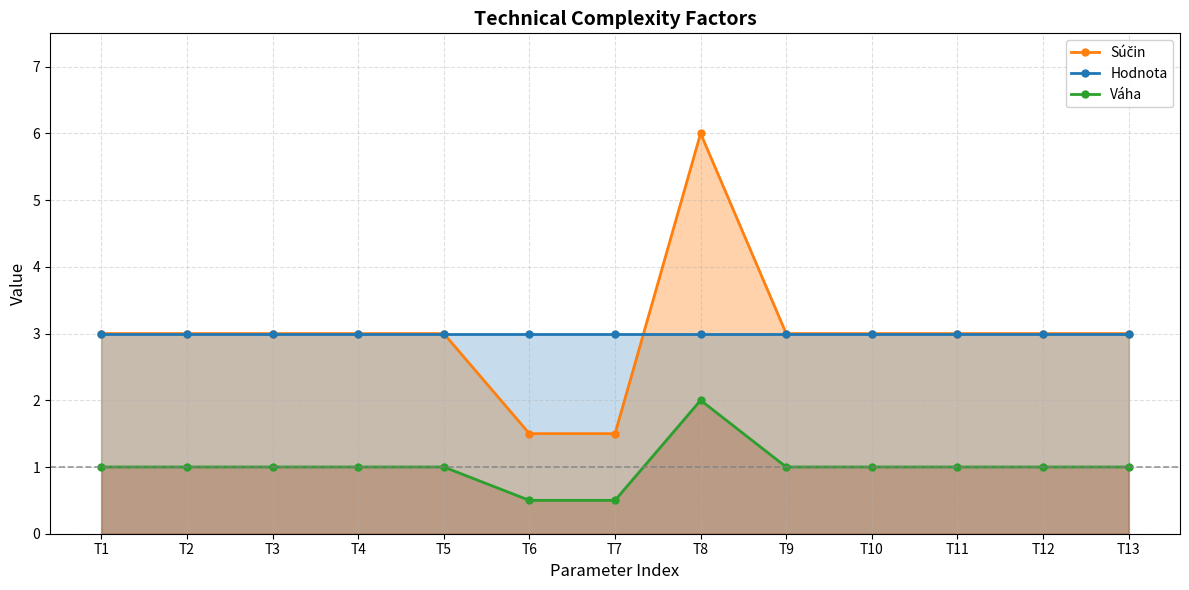

How many values in the Súčin series are below 3?

2